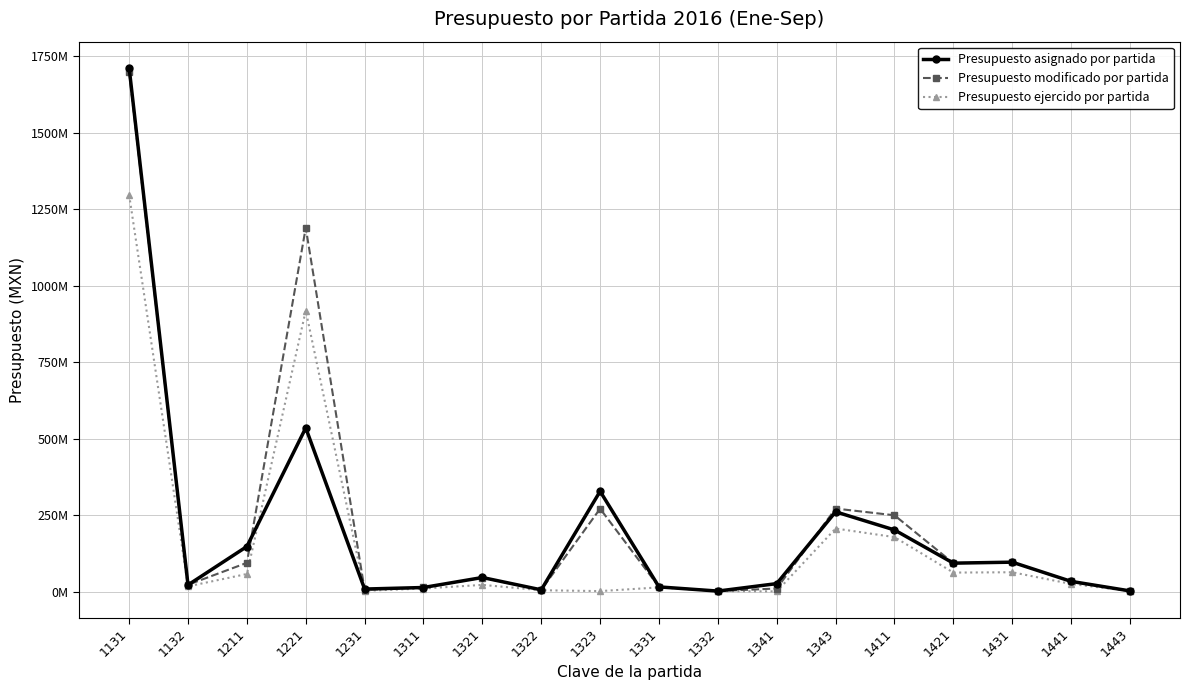

What is the greatest value displayed?

1712592254.0